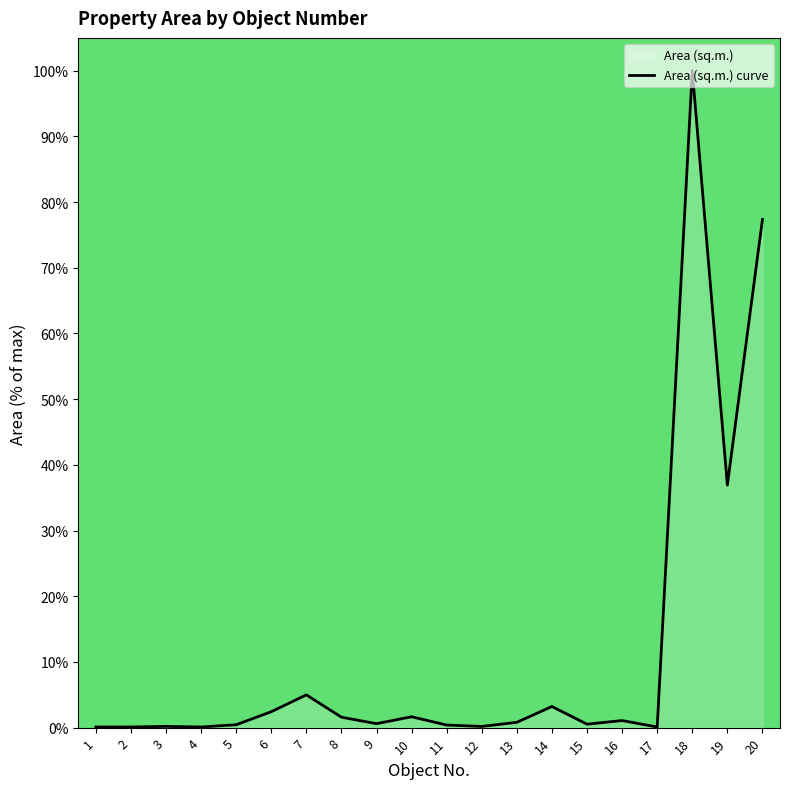

How many categories are shown in the chart?

20